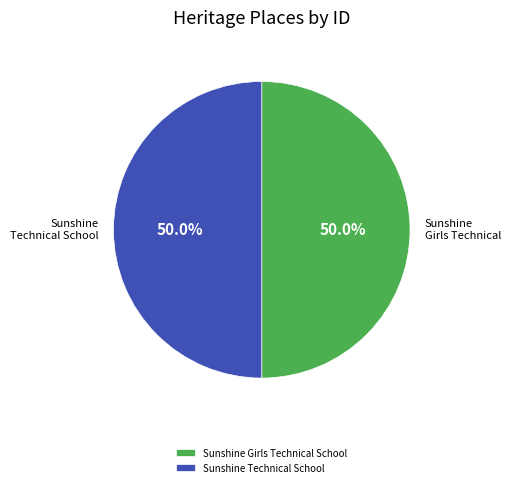

True or false: Sunshine Girls Technical School accounts for 50% of the total.

True